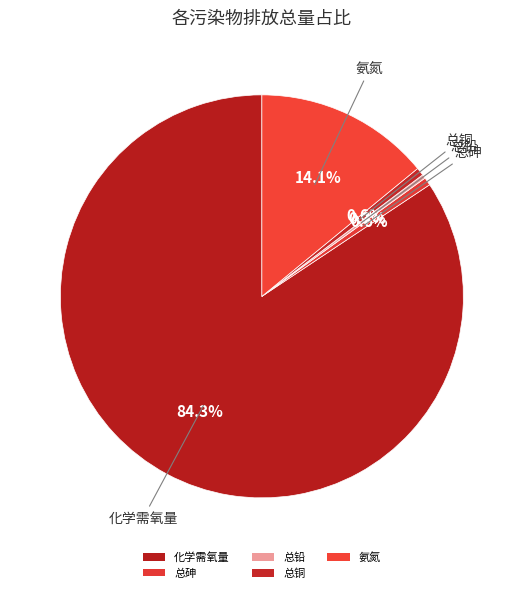

How many segments does this pie chart have?

5